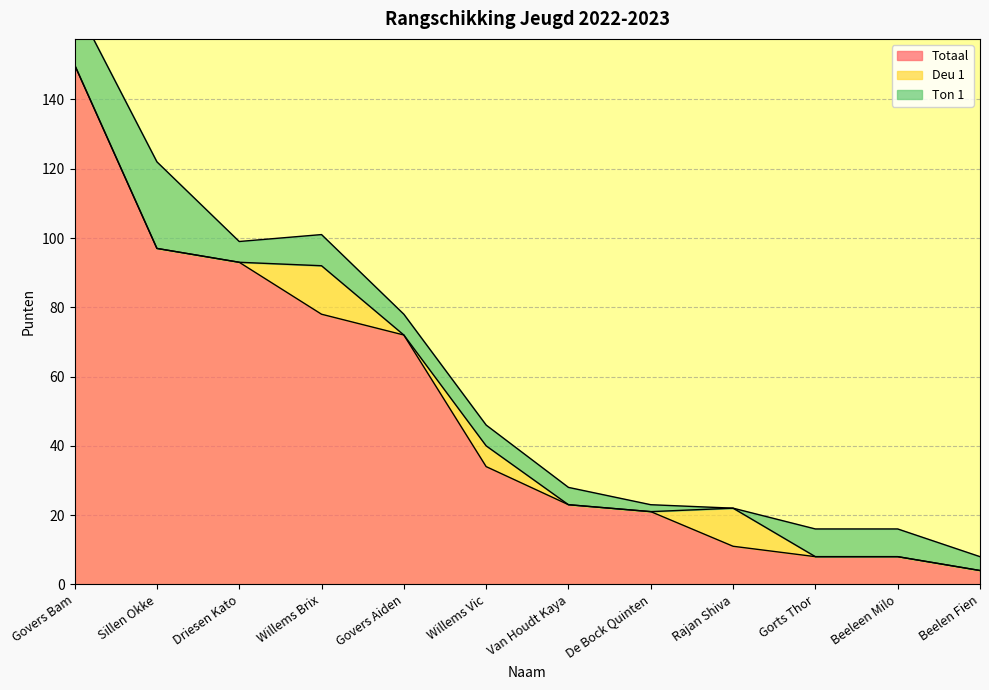

Does the chart have visible grid lines?

Yes